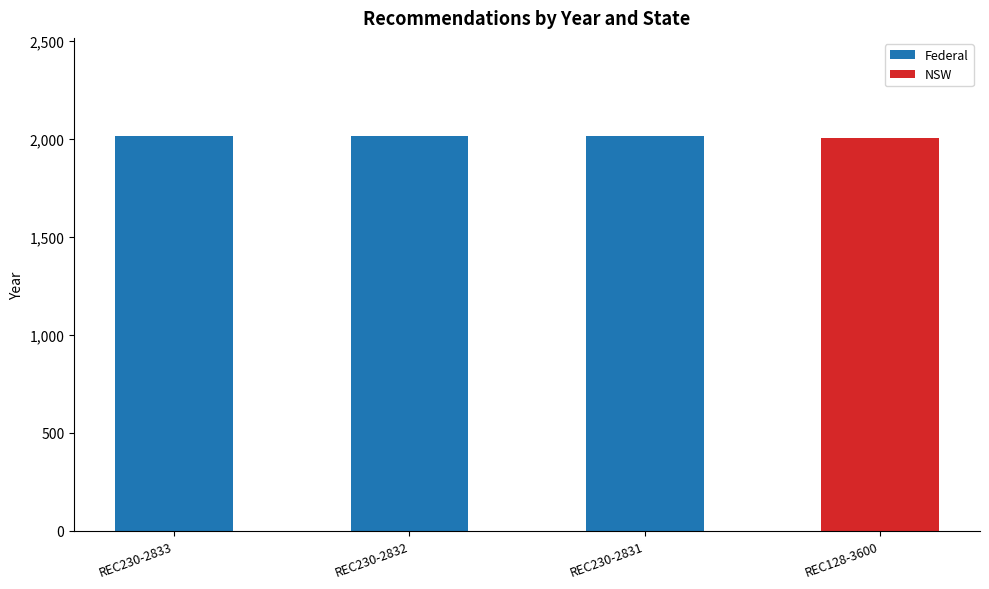

What is the sum of all Federal values?

6039